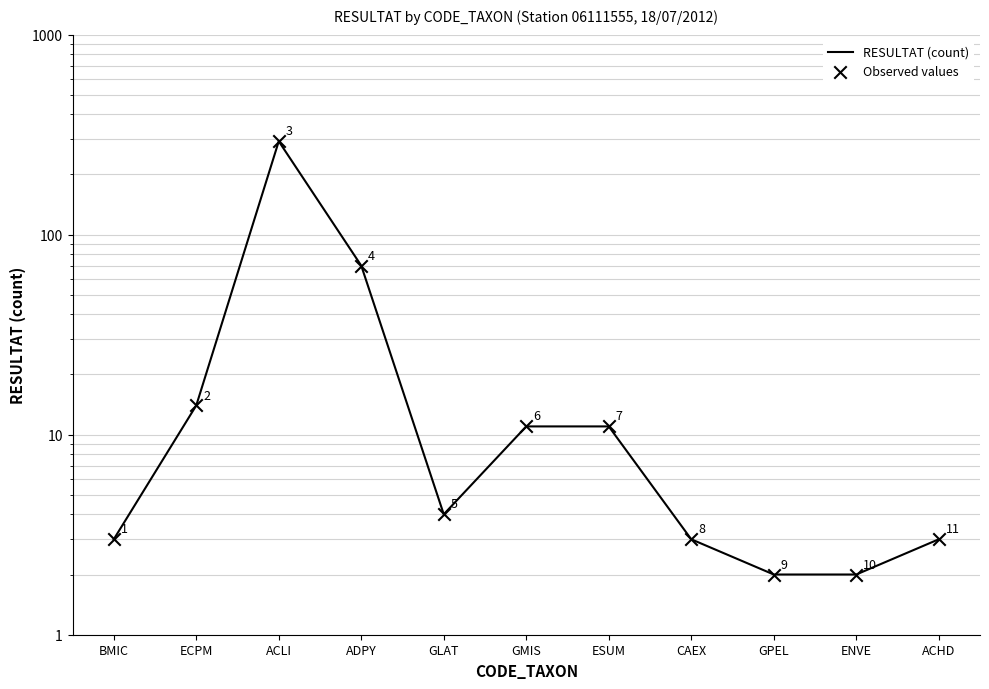

What are all the series names shown in the legend?

RESULTAT (count), Observed values